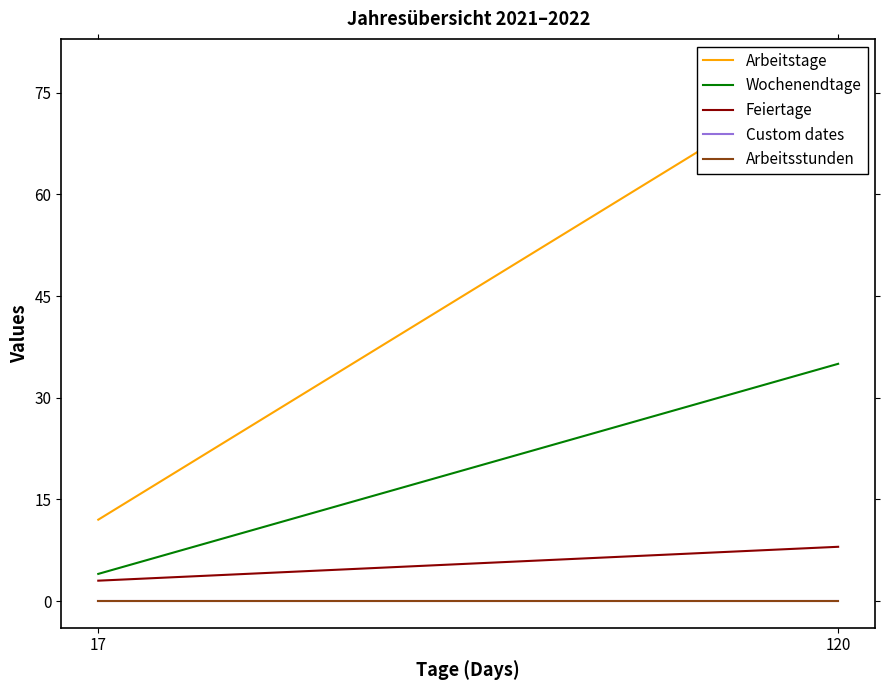

Count the number of data series in this chart.

5